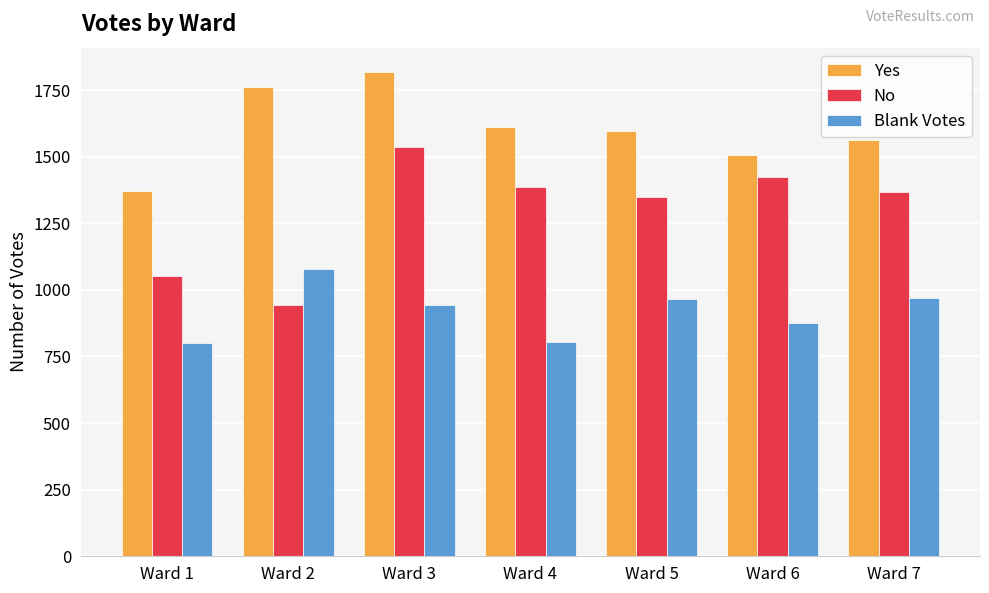

Count the number of data series in this chart.

3